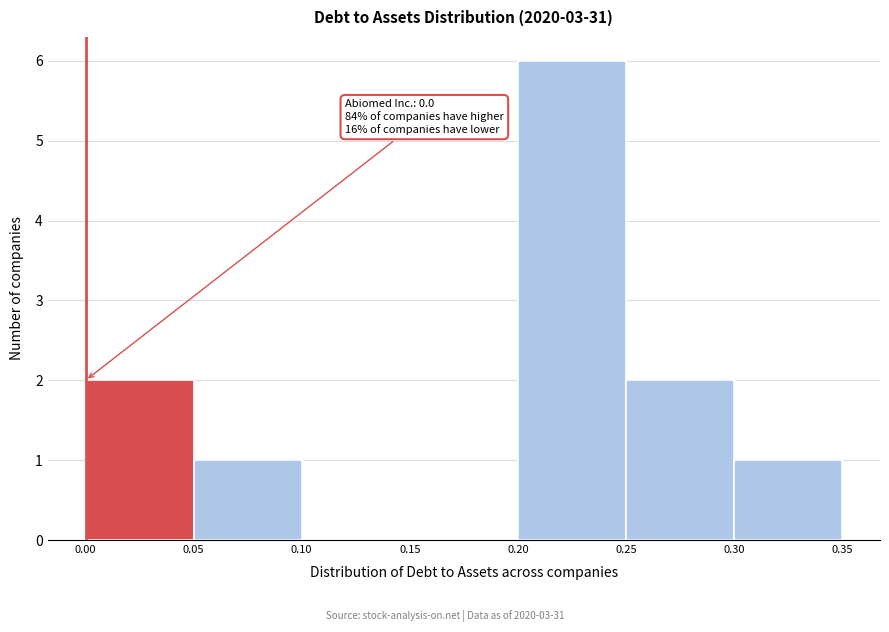

Which range on the x-axis has the tallest bar?

0.20 to 0.25